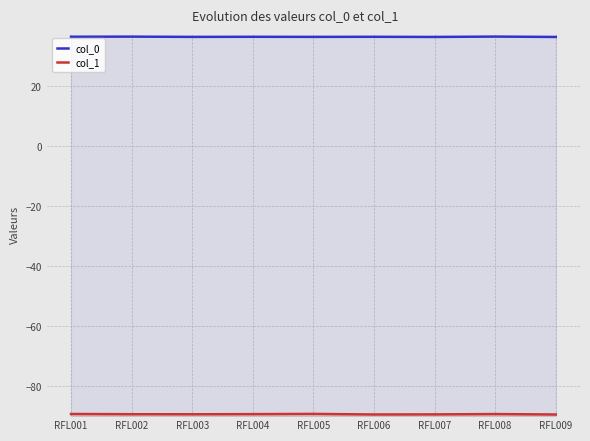

Where is the first local minimum for col_0?

RFL003